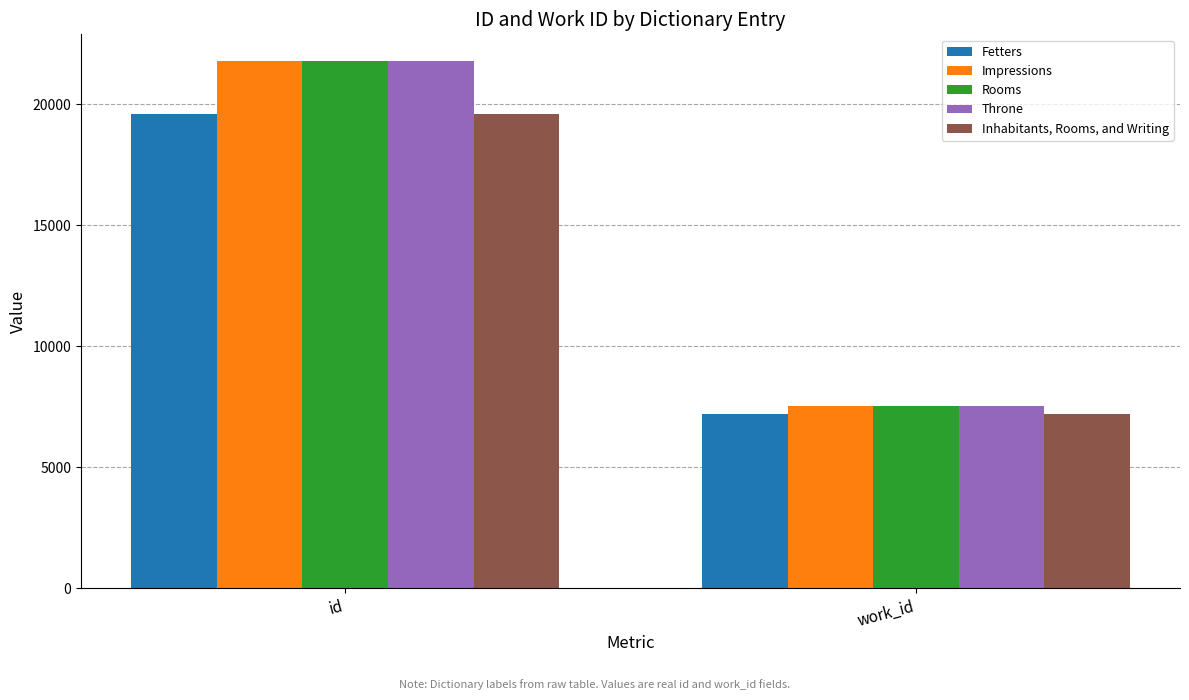

At how many categories does at least one series exceed 14330?

1